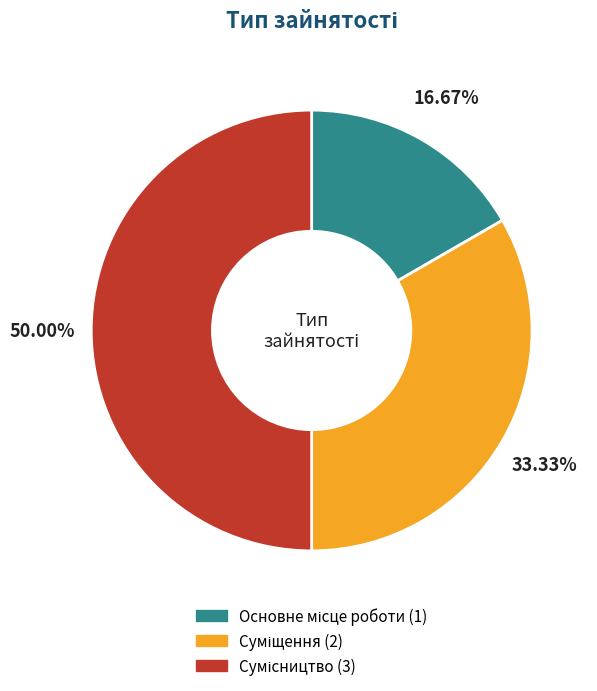

How many segments does this pie chart have?

3